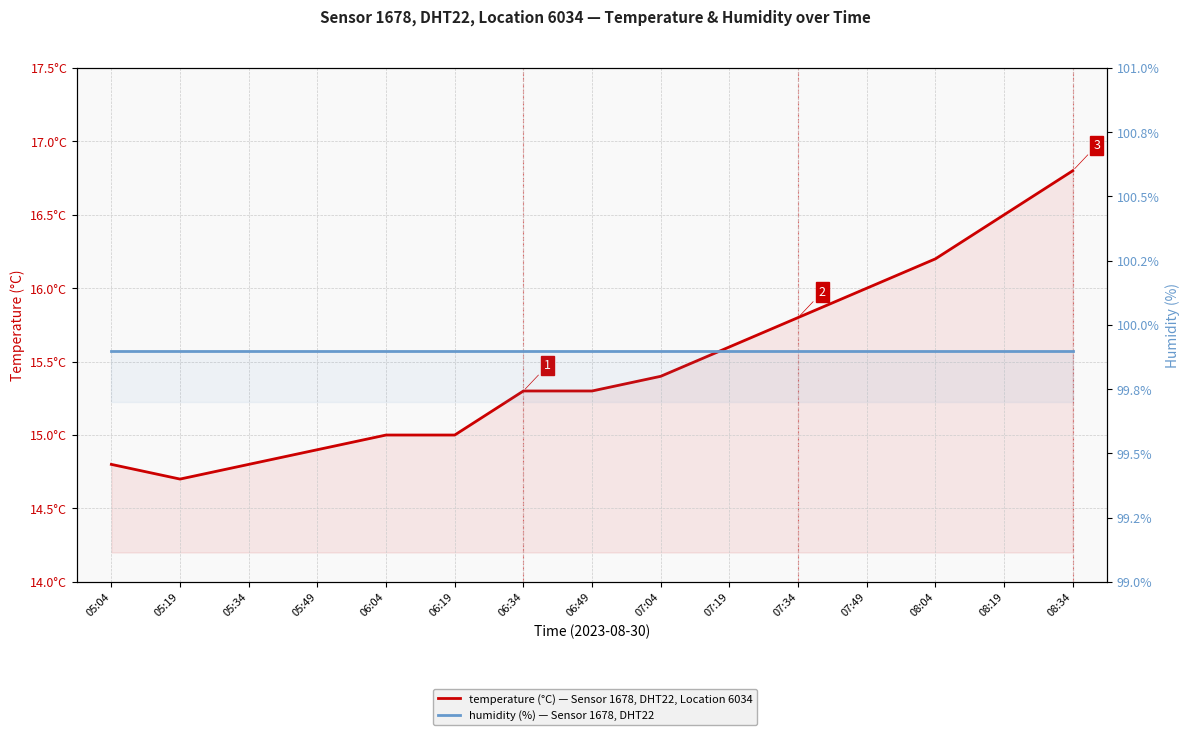

True or false: temperature and humidity cross at least once.

False